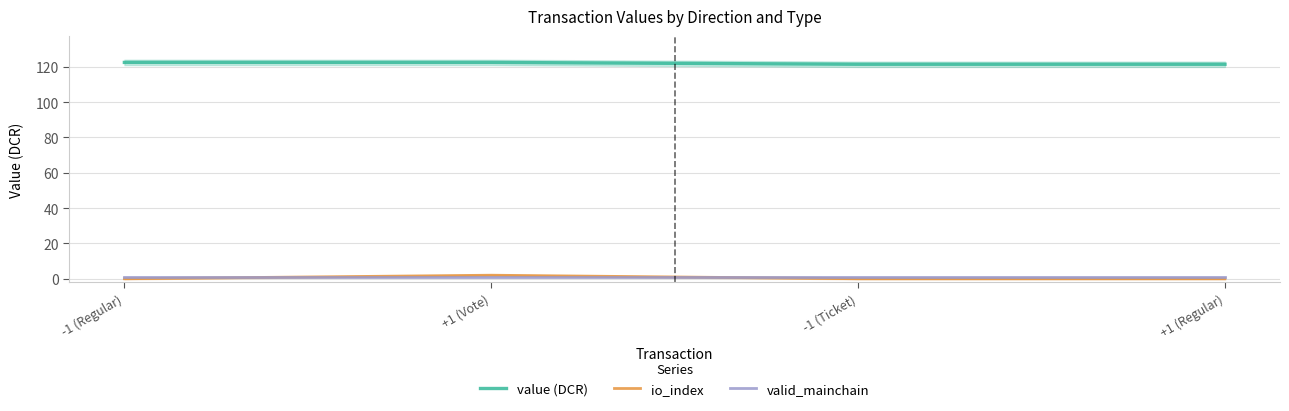

Where is io_index nearest to the value 1?

-1 (Regular)